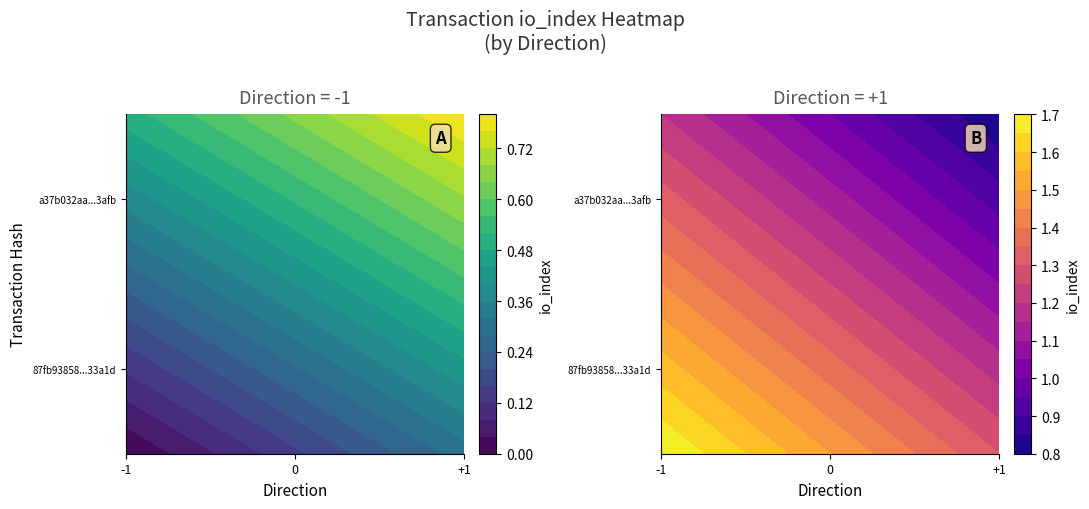

Which series has the largest total across all categories?

a37b032aa58df8daca2d7ad79823968b080b3af